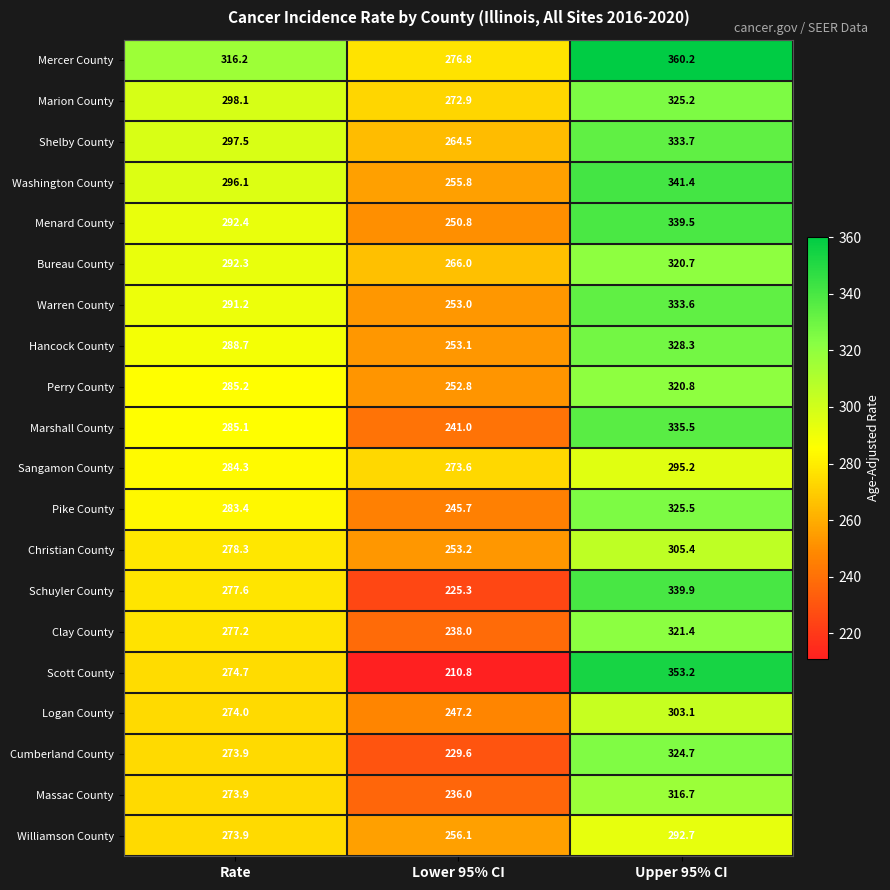

What is the difference between the highest and lowest values at Lower 95% CI?

66.0